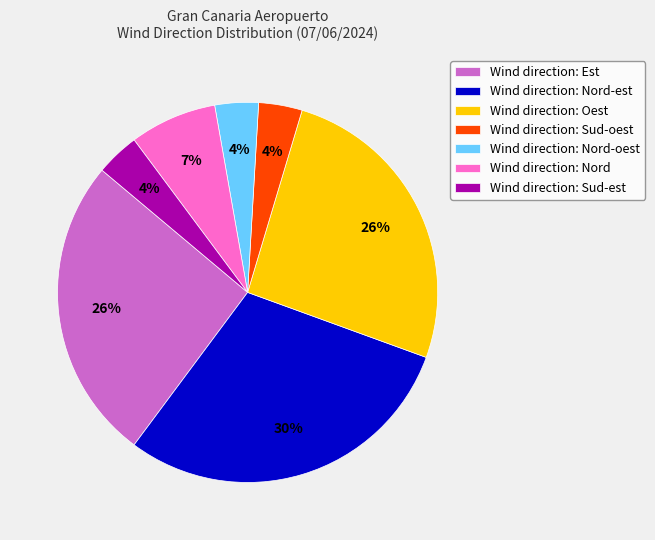

Between Wind direction: Est and Wind direction: Nord-oest, which is larger?

Wind direction: Est